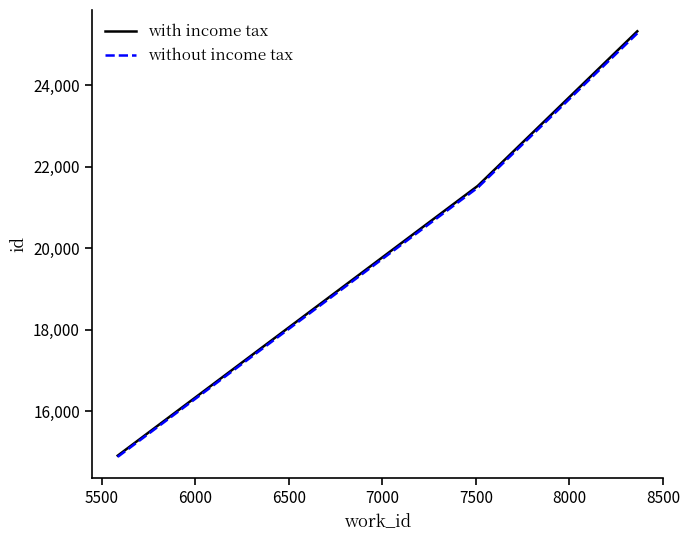

What is the smallest value displayed?

14884.2